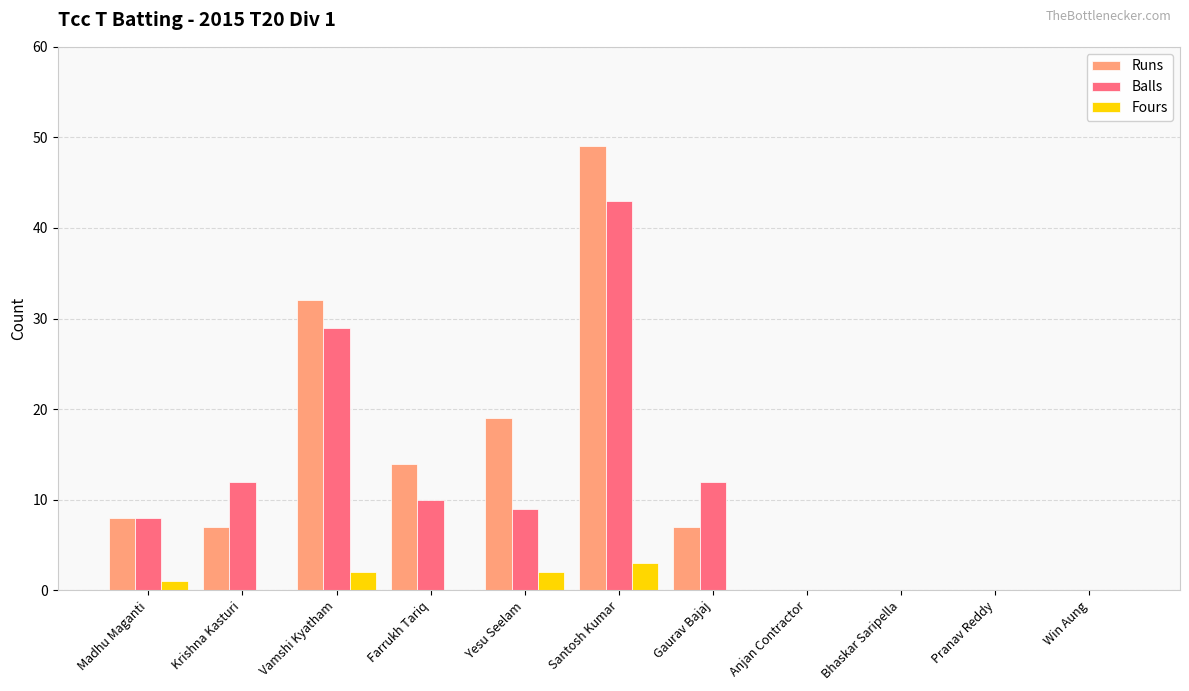

Which series has the largest range (max minus min)?

Runs